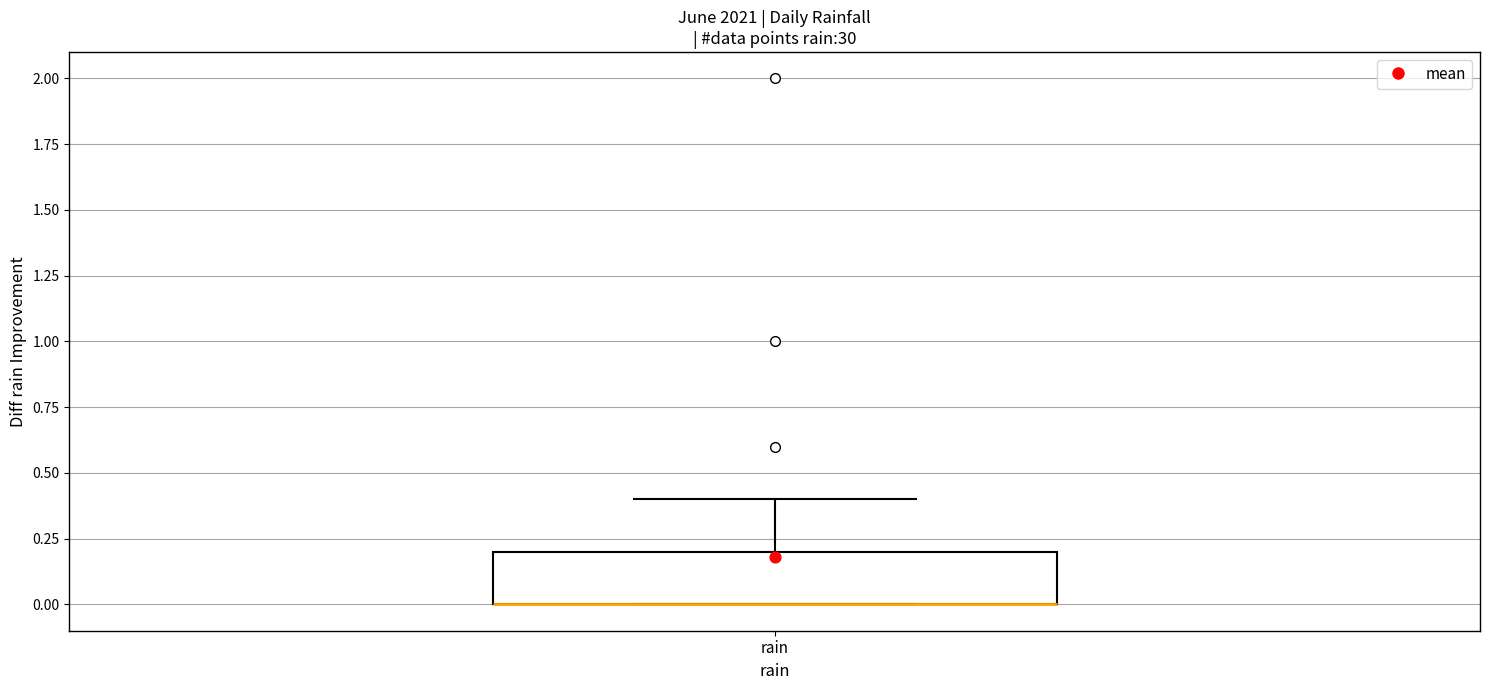

Read this box plot against the y-axis: the position of the median line, the range covered by the box, and the ends of both whiskers. The values are not printed on the chart, so give them approximately, as read against the axis.

median 0.0 (drawn on the box's lower edge), box 0.0 to 0.2, whiskers 0.0 to 0.4